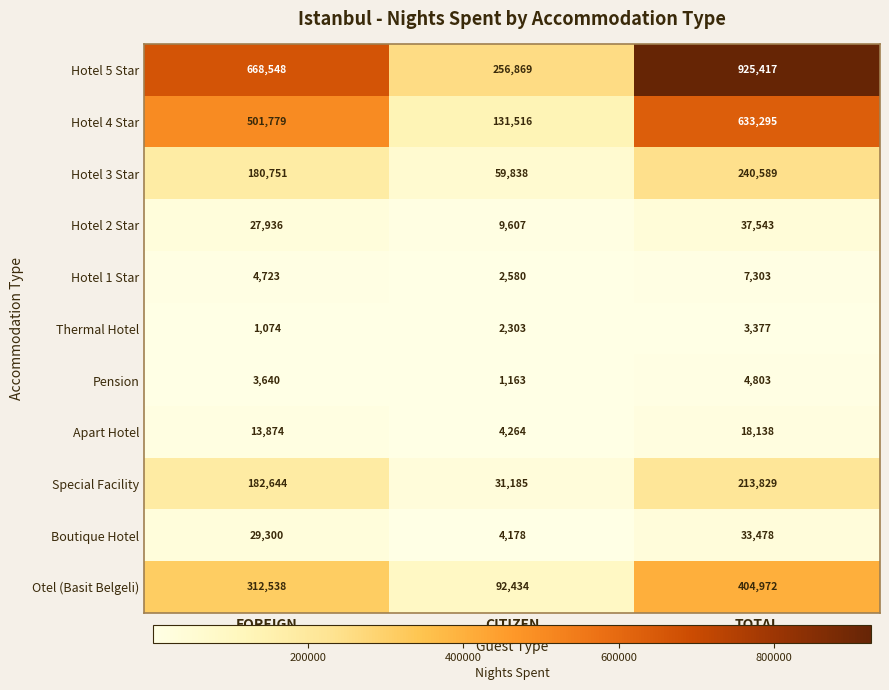

Where is Thermal Hotel nearest to the value 2225?

CITIZEN